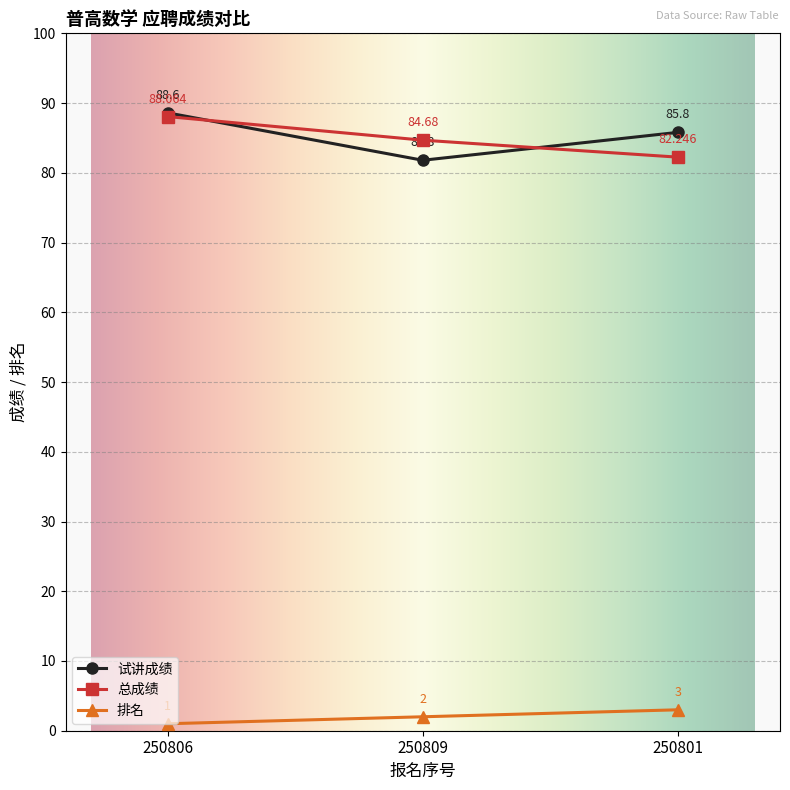

At 250801, list the series in order from smallest to largest.

排名, 总成绩, 试讲成绩